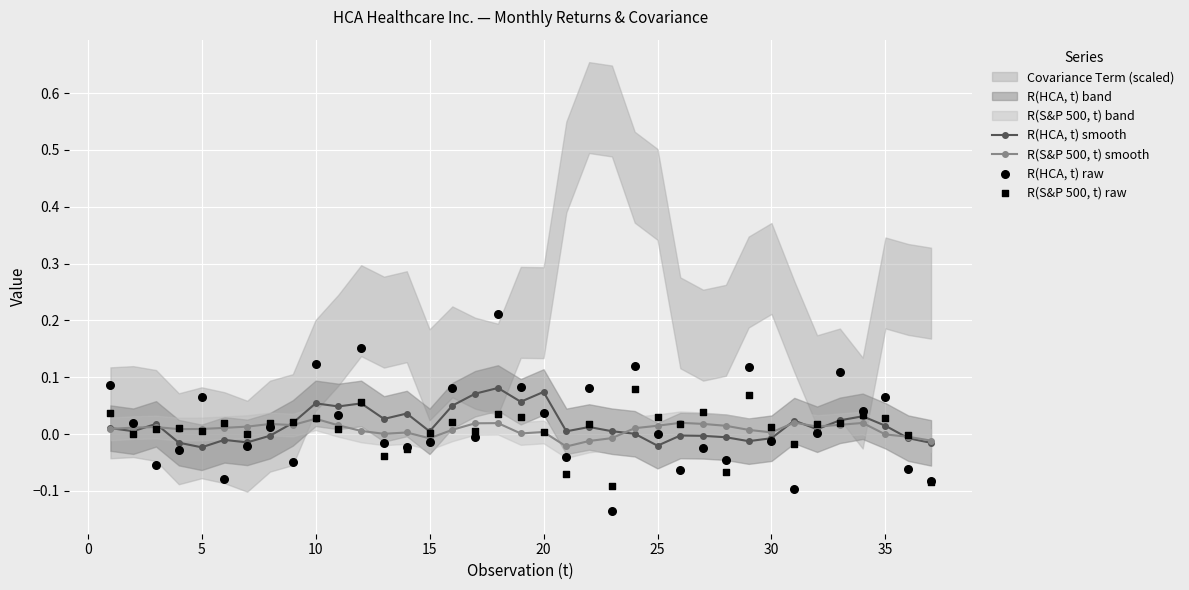

At how many categories does at least one series exceed 0?

35